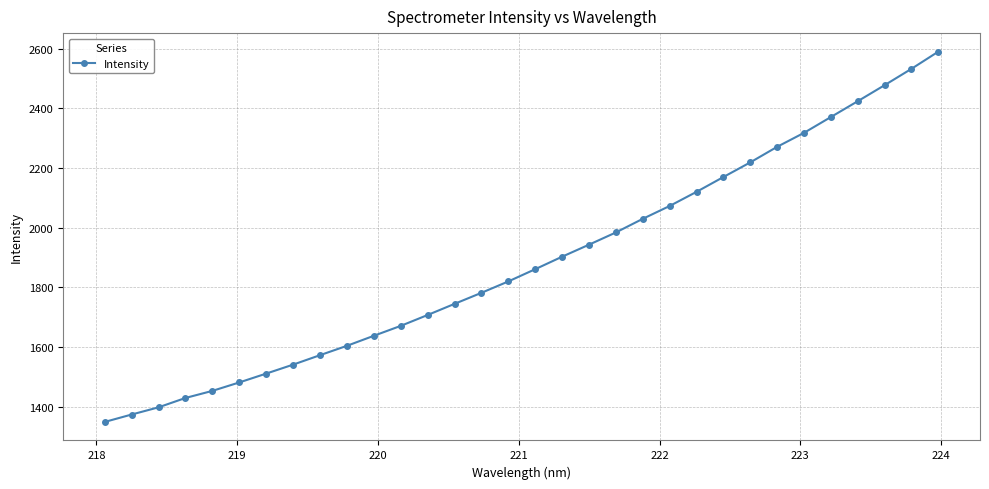

True or false: there are more than 1 points higher than both neighbors.

False